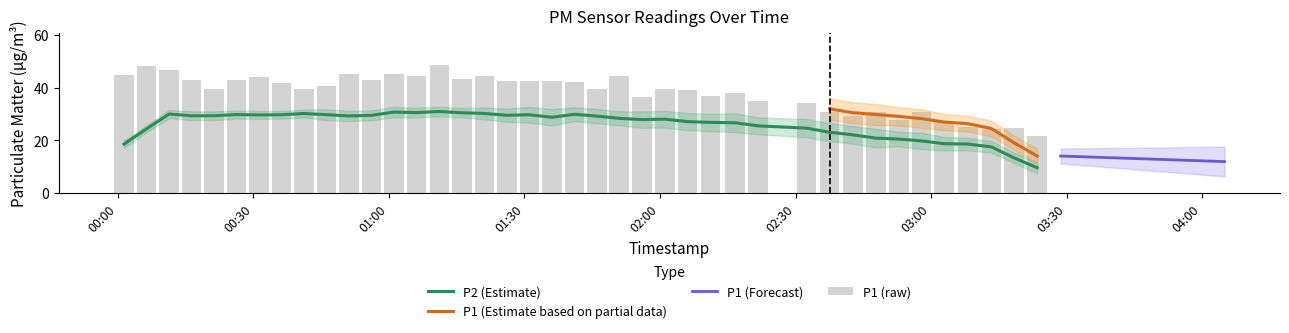

What is the difference between the maximum and second lowest values?

23.9